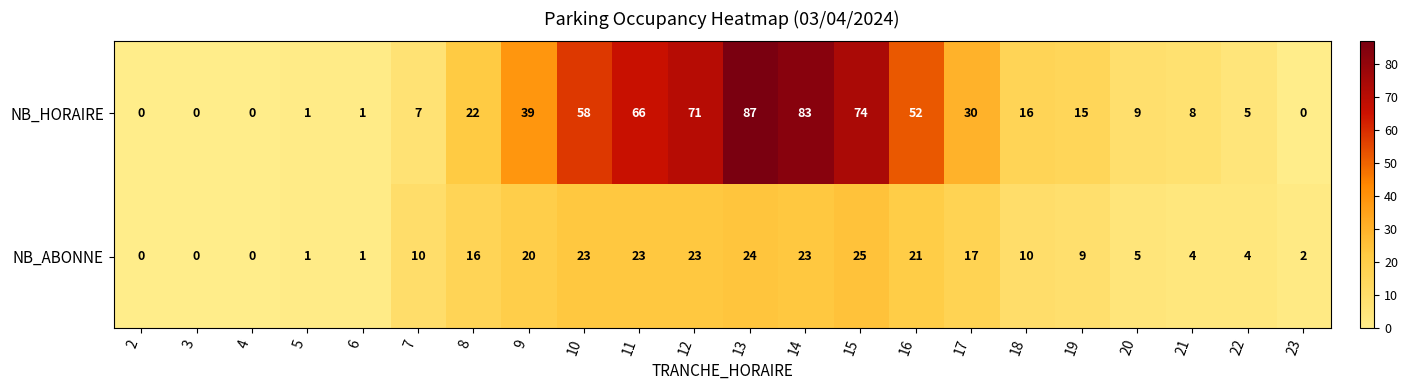

What is the greatest value displayed?

87